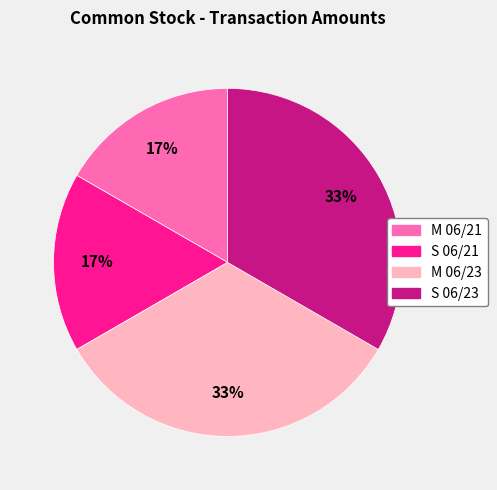

To the nearest percent, what is the combined percentage of M 06/21 and S 06/23?

50%